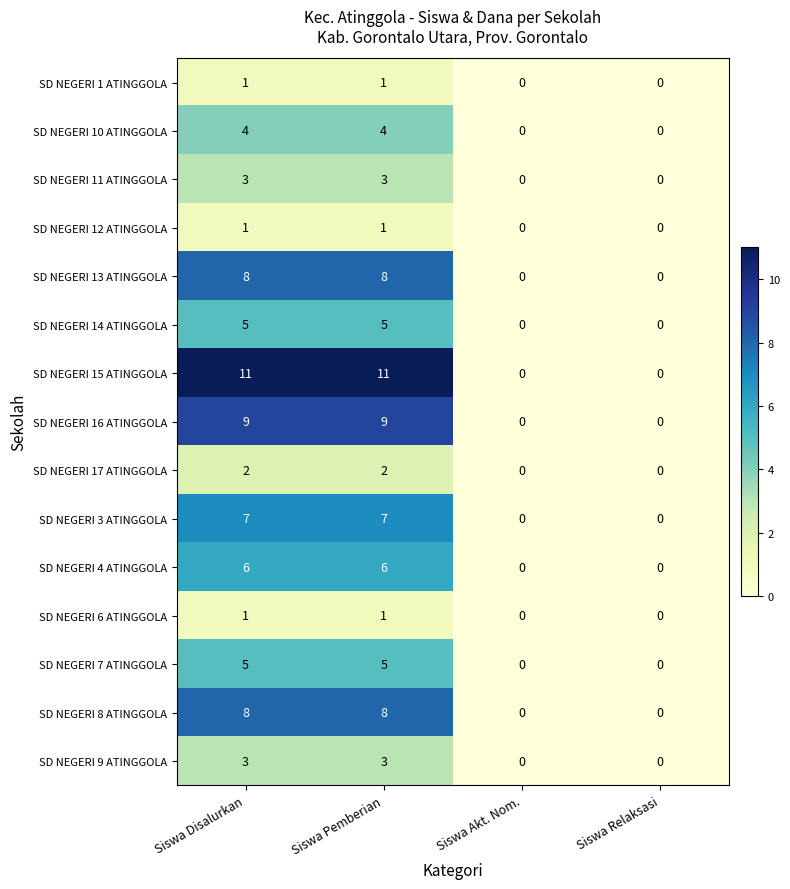

What is the sum of all SD NEGERI 8 ATINGGOLA values?

16